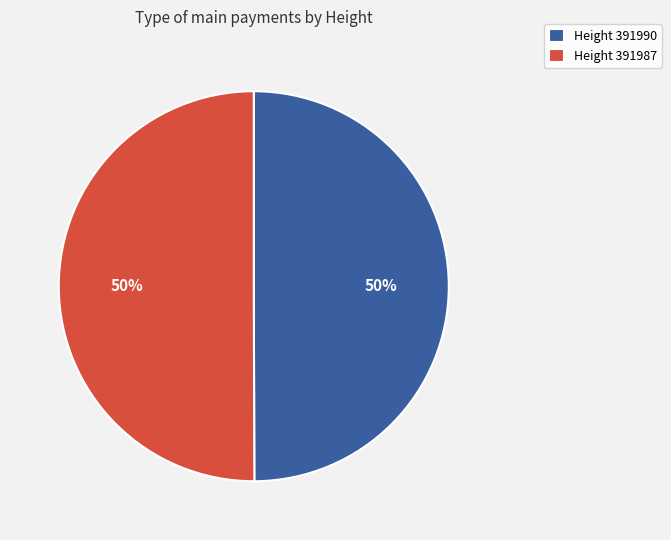

What is the ratio of the value at Height 391987 to the value at Height 391990?

1.0